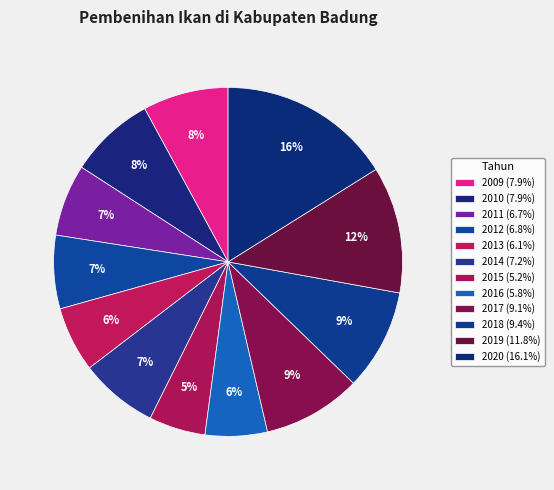

What is the largest slice in the pie chart?

2020